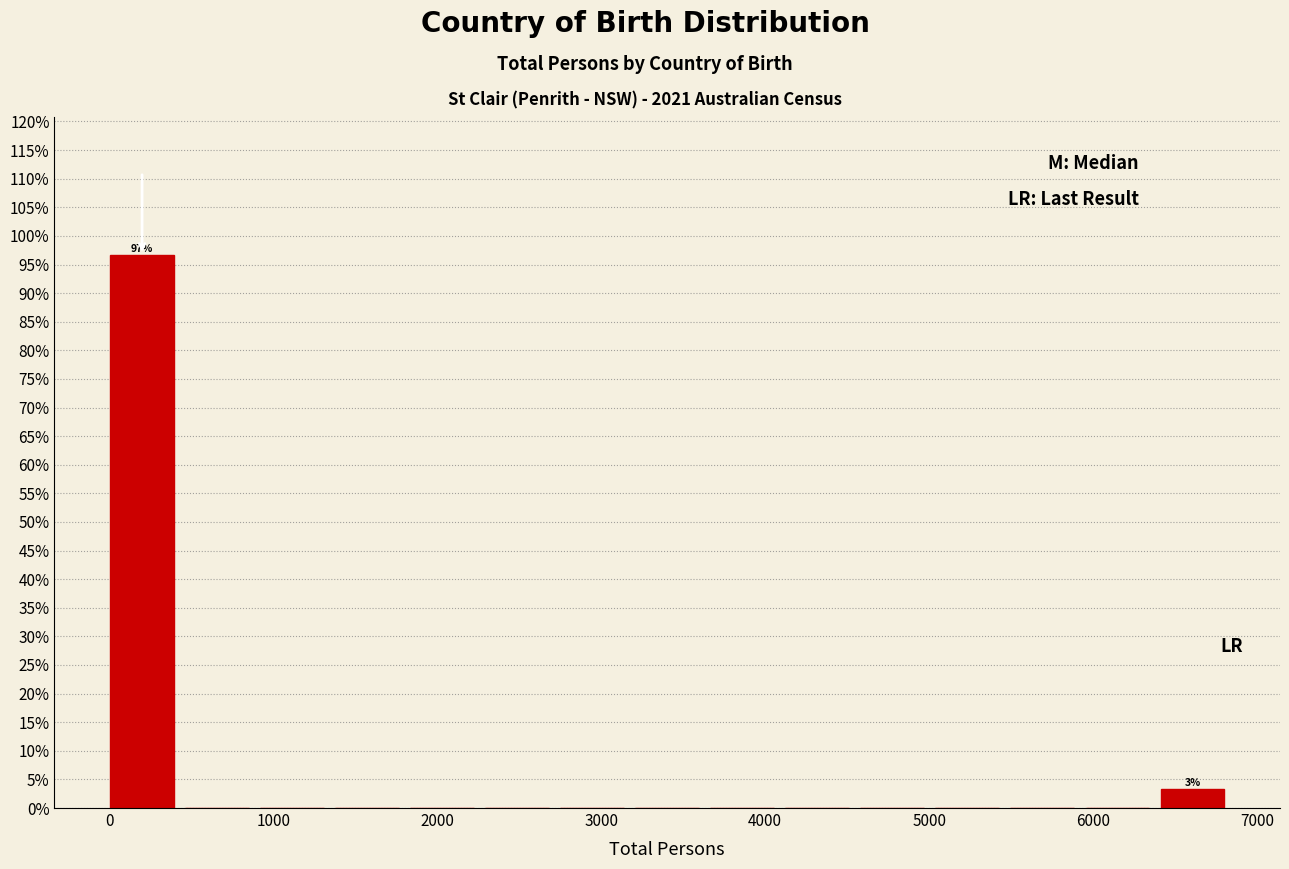

Over which range of the x-axis is the bar tallest?

0 to 500